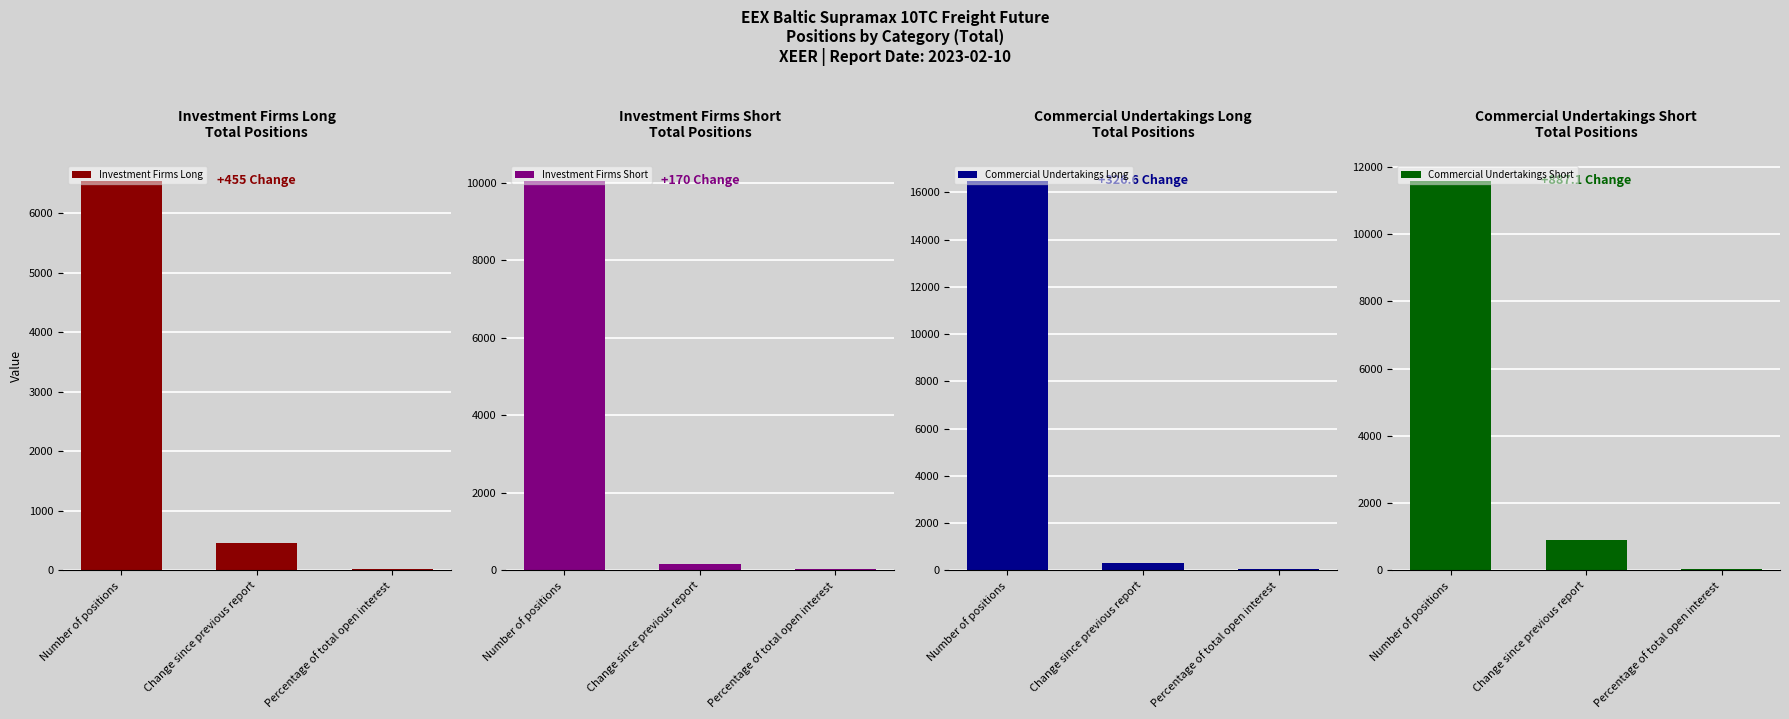

The value of Investment Firms Long at Percentage of total open interest is 32.8. True or false?

False